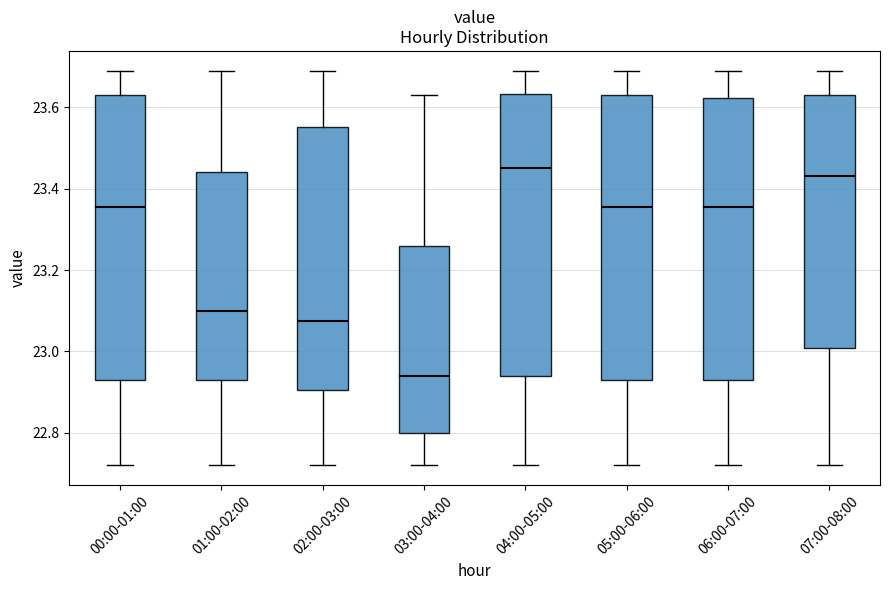

Reading left to right, transcribe this box plot: for each box, give where its median line is, the range the box spans, and where its two whiskers end, as read against the y-axis. The values are not printed on the chart, so give them approximately, as read against the axis.

00:00-01:00: median 23.36, box 22.94 to 23.64, whiskers 22.72 to 23.70
01:00-02:00: median 23.10, box 22.94 to 23.44, whiskers 22.72 to 23.70
02:00-03:00: median 23.08, box 22.90 to 23.56, whiskers 22.72 to 23.70
03:00-04:00: median 22.94, box 22.80 to 23.26, whiskers 22.72 to 23.64
04:00-05:00: median 23.46, box 22.94 to 23.64, whiskers 22.72 to 23.70
05:00-06:00: median 23.36, box 22.94 to 23.64, whiskers 22.72 to 23.70
06:00-07:00: median 23.36, box 22.94 to 23.62, whiskers 22.72 to 23.70
07:00-08:00: median 23.44, box 23.00 to 23.64, whiskers 22.72 to 23.70